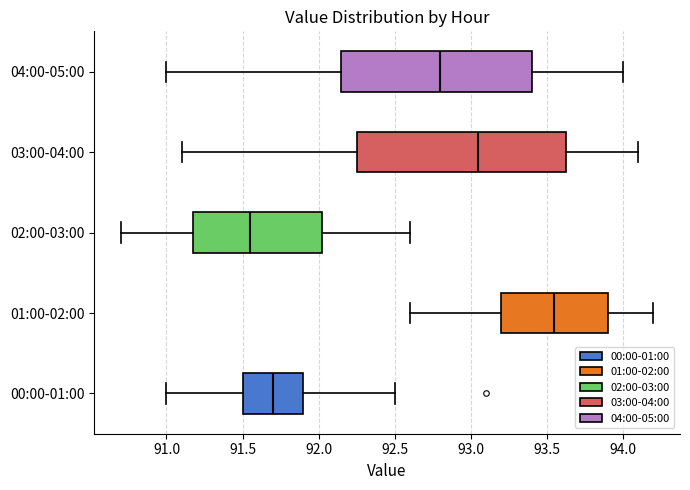

Comparing the boxes themselves (not the whiskers), which one is the widest?

03:00-04:00